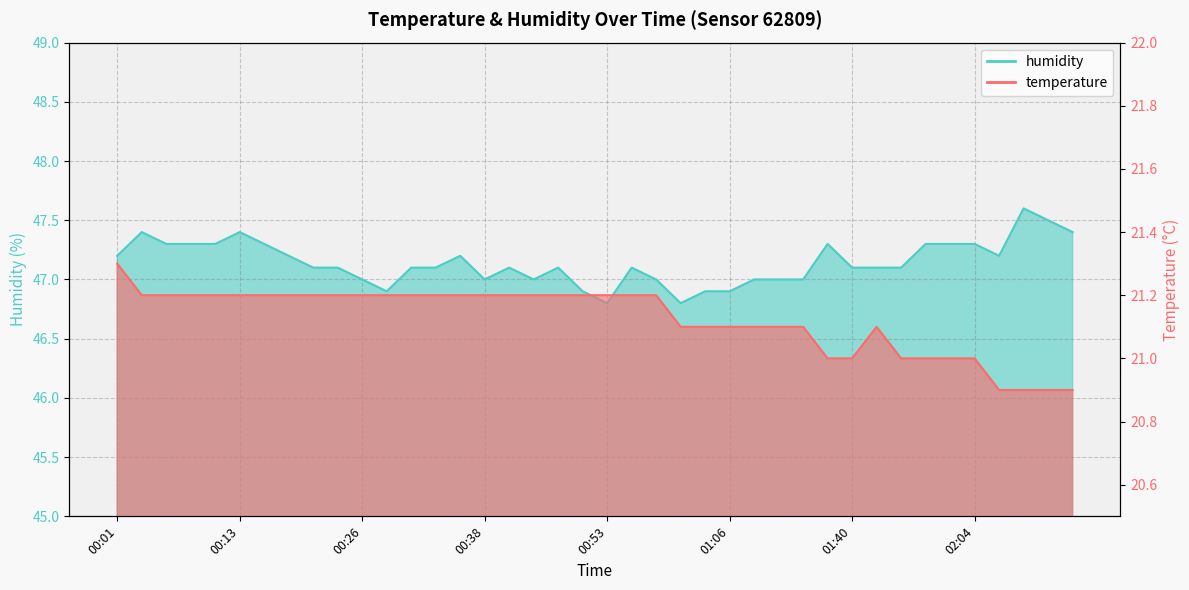

What are all the series names shown in the legend?

temperature, humidity